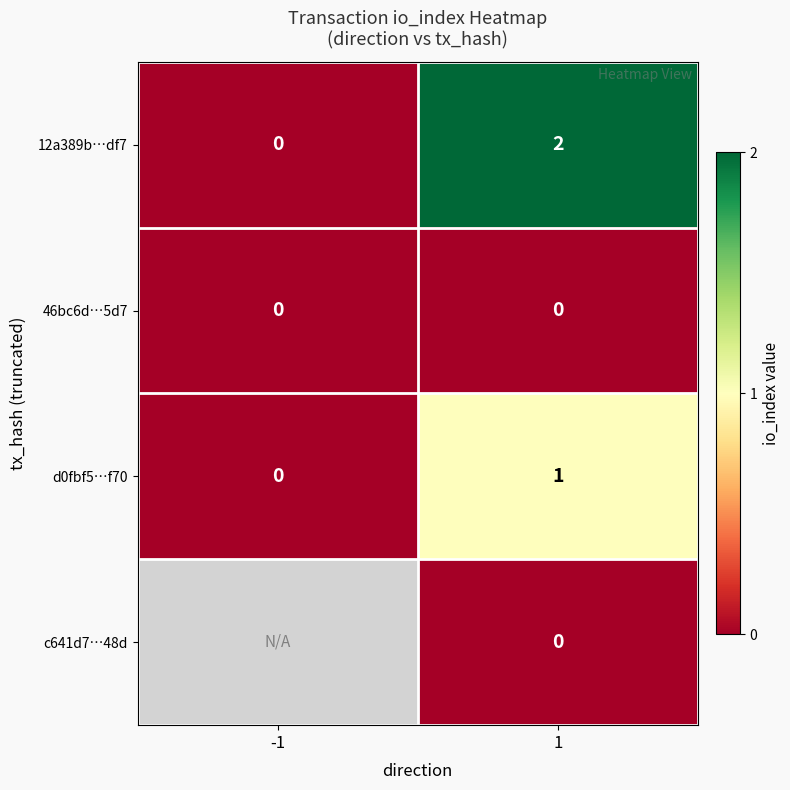

Count the 12a389b…df7 values in the range 0 to 2.

2